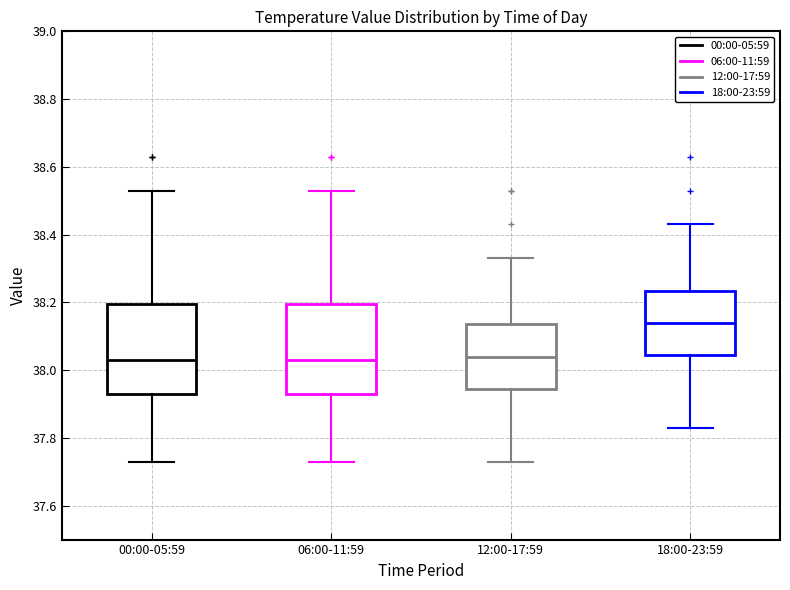

Reading left to right, transcribe this box plot: for each box, give where its median line is, the range the box spans, and where its two whiskers end, as read against the y-axis. The values are not printed on the chart, so give them approximately, as read against the axis.

00:00-05:59: median 38.04, box 37.94 to 38.20, whiskers 37.74 to 38.54
06:00-11:59: median 38.04, box 37.94 to 38.20, whiskers 37.74 to 38.54
12:00-17:59: median 38.04, box 37.94 to 38.14, whiskers 37.74 to 38.34
18:00-23:59: median 38.14, box 38.04 to 38.24, whiskers 37.84 to 38.44